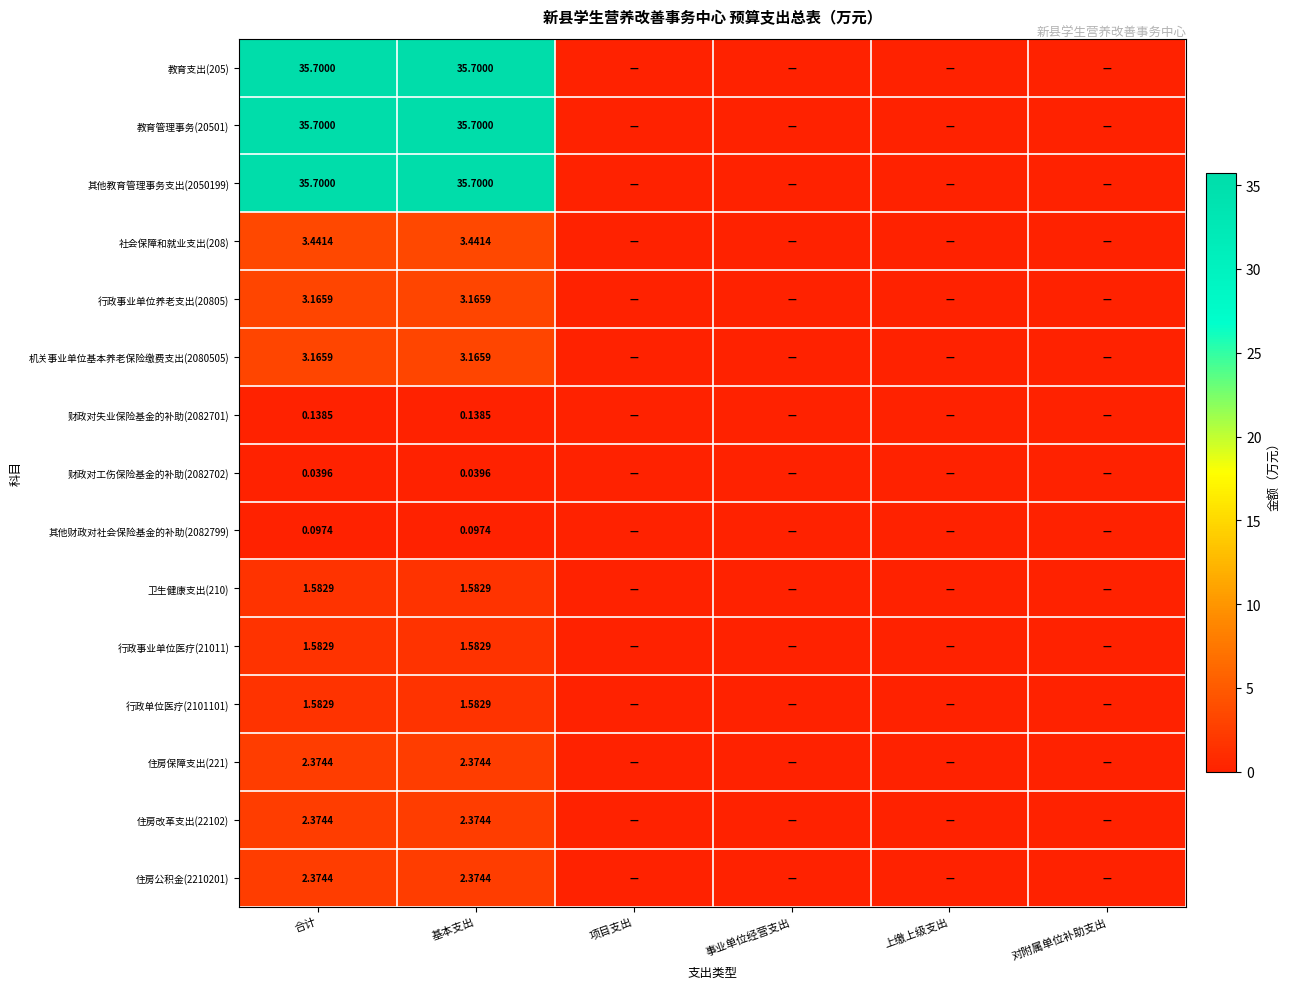

Which label corresponds to the largest value in the chart?

合计